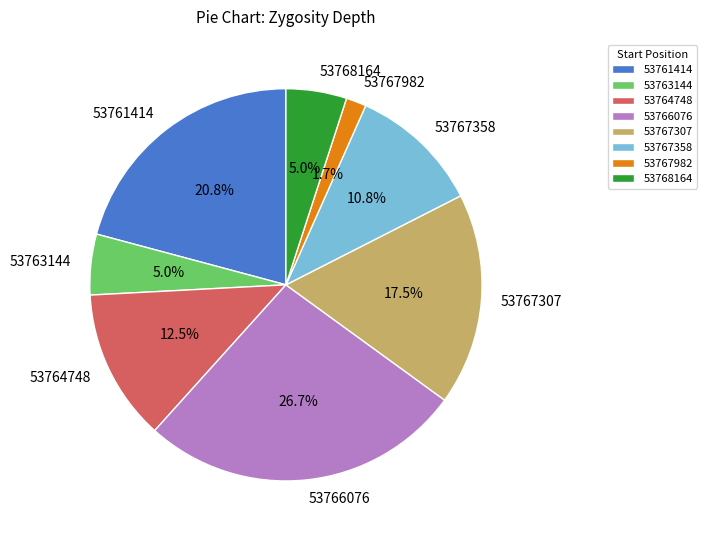

Is 53768164 the majority of the pie?

No